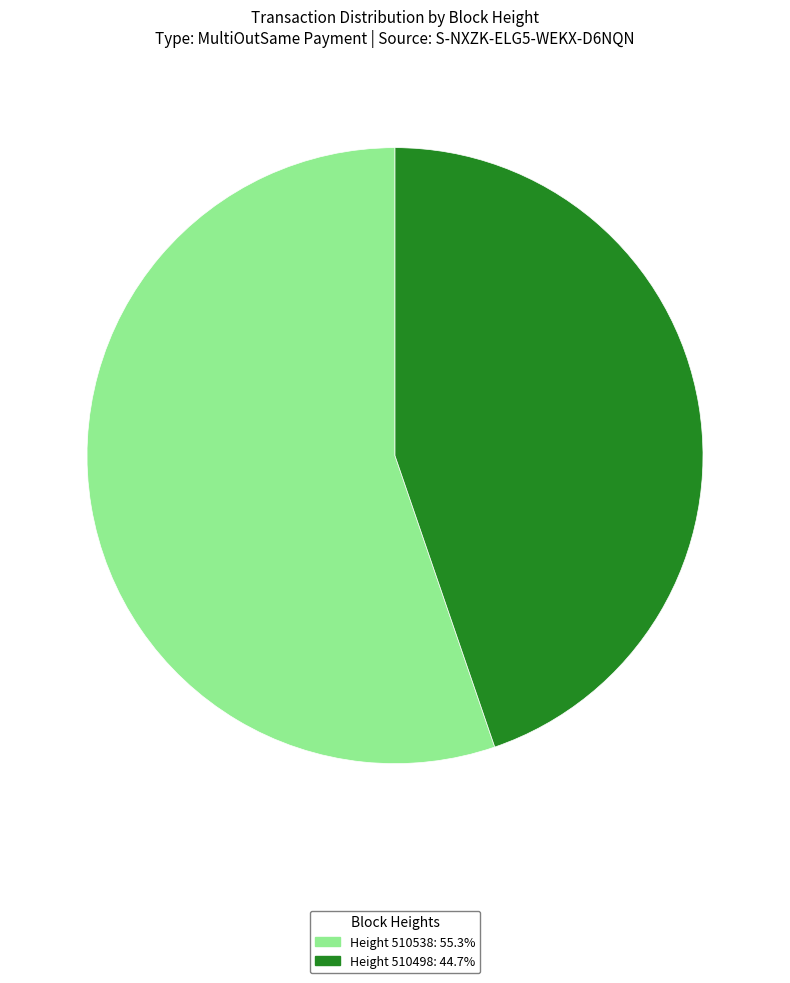

What is the ratio of the value at Height 510498: 44.7% to the value at Height 510538: 55.3%?

0.8